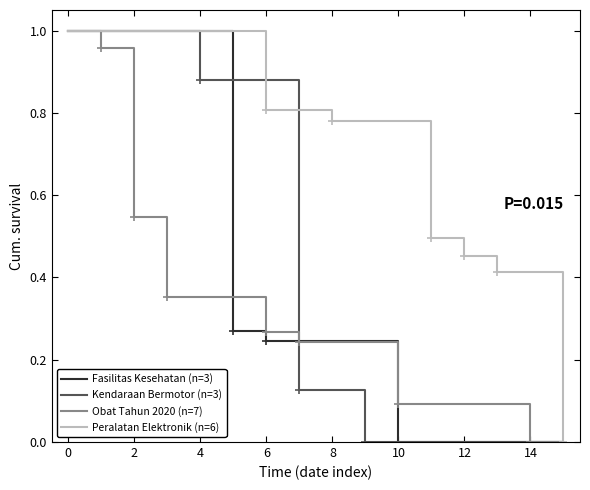

Does the chart have visible grid lines?

No